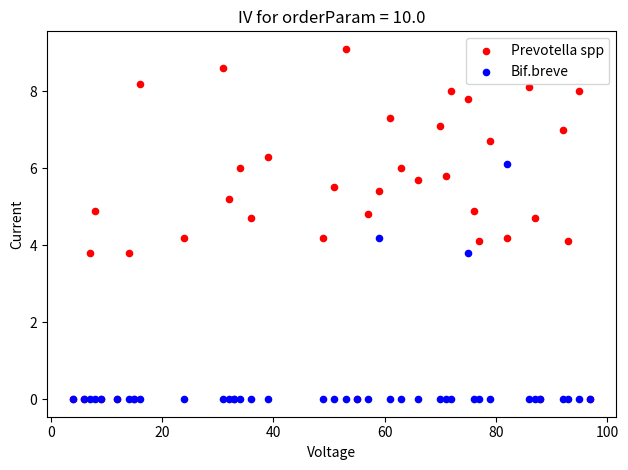

What are all the series names shown in the legend?

Prevotella spp, Bif.breve